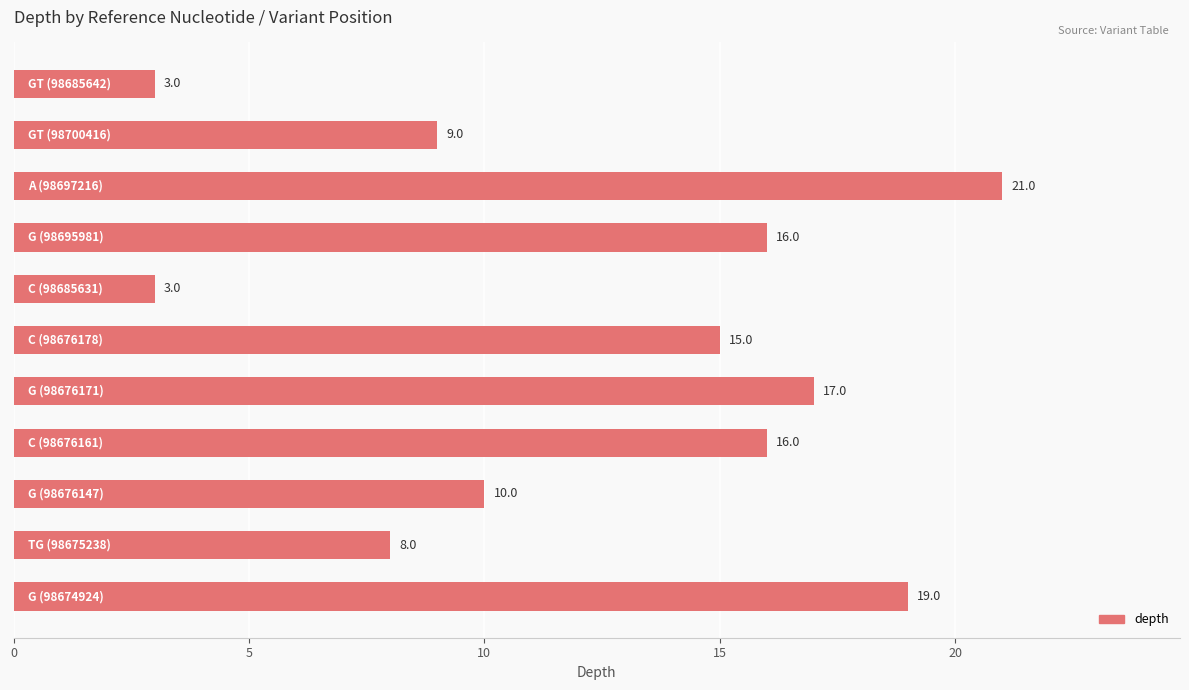

What is the sum of all values?

137